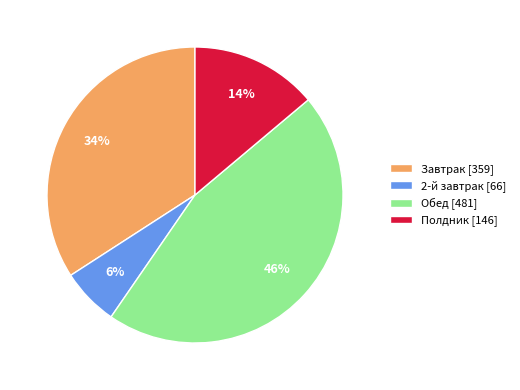

Approximately how many times larger is the value at Завтрак compared to Обед?

0.7